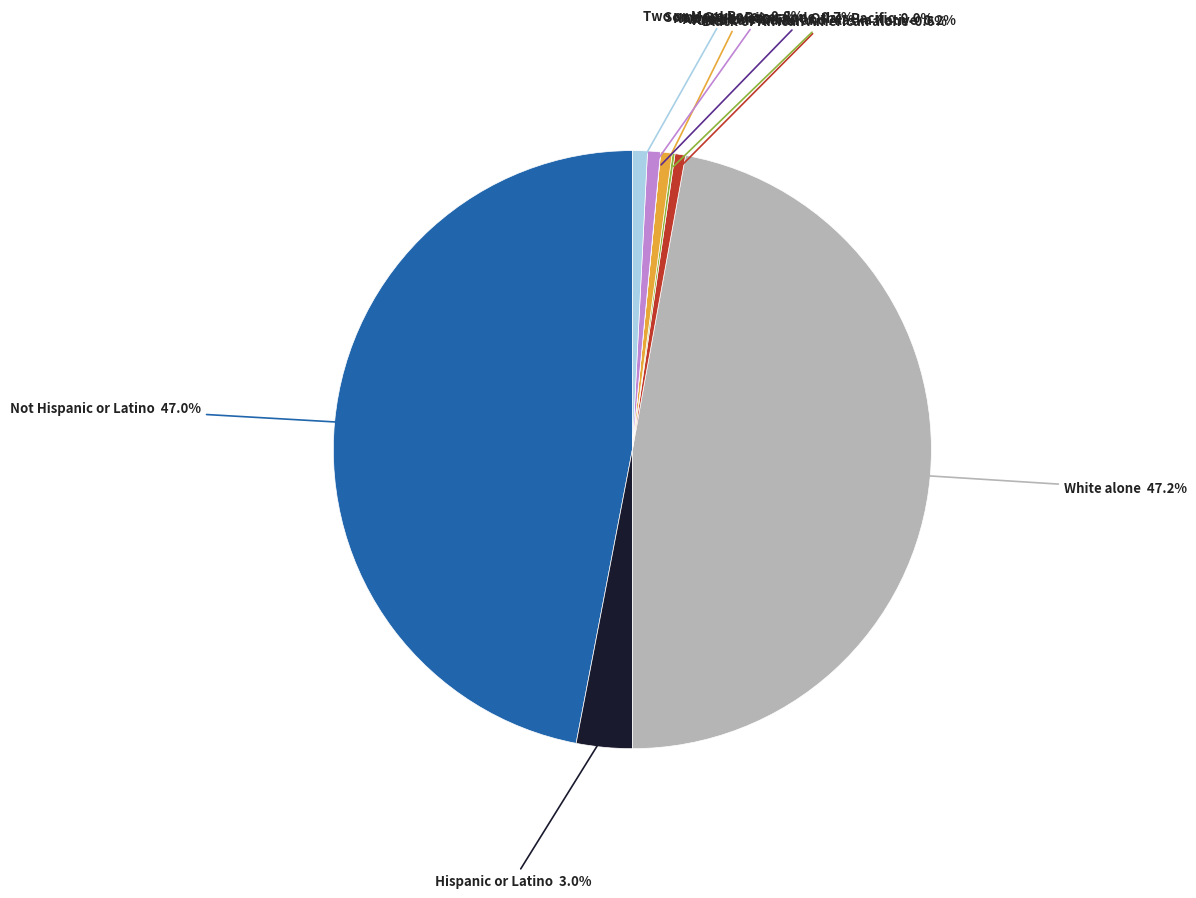

Approximately how many times larger is the value at Asian alone compared to Two or More Races?

0.8